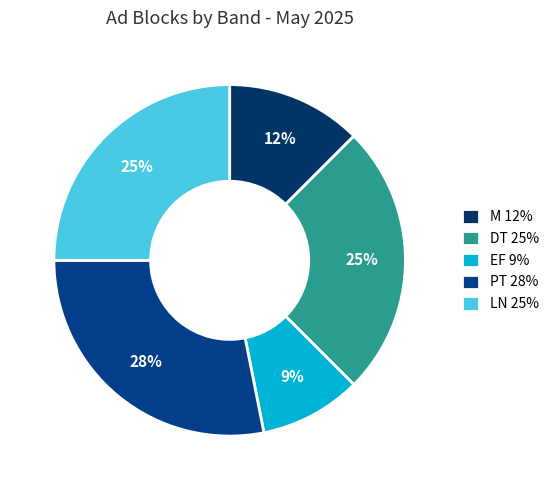

True or false: PT accounts for 18% of the total.

False